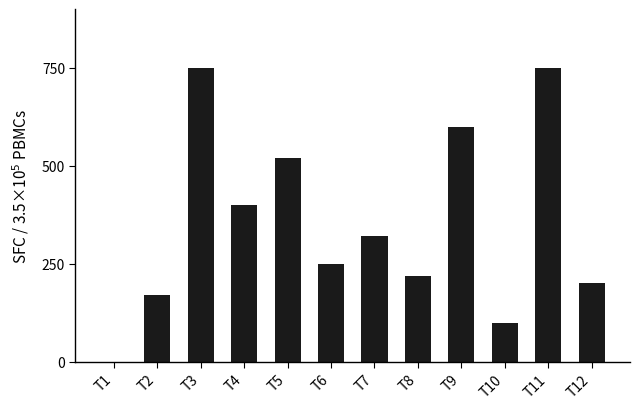

Reading right to left, transcribe all the data shown in this chart.

200	750	100	600	220	320	250	520	400	750	170	0